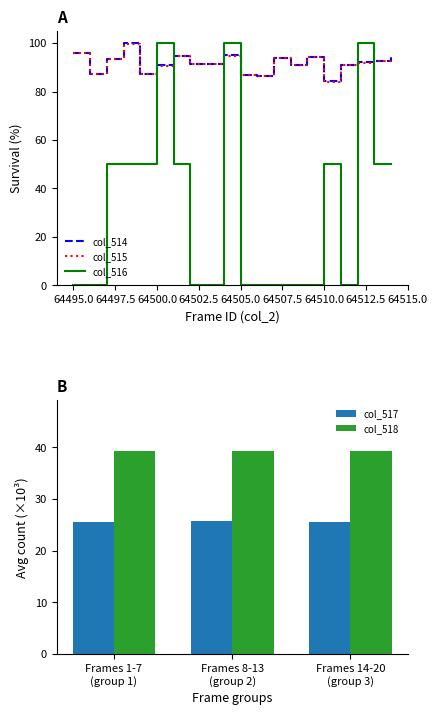

What is the maximum value shown in the chart?

100.0